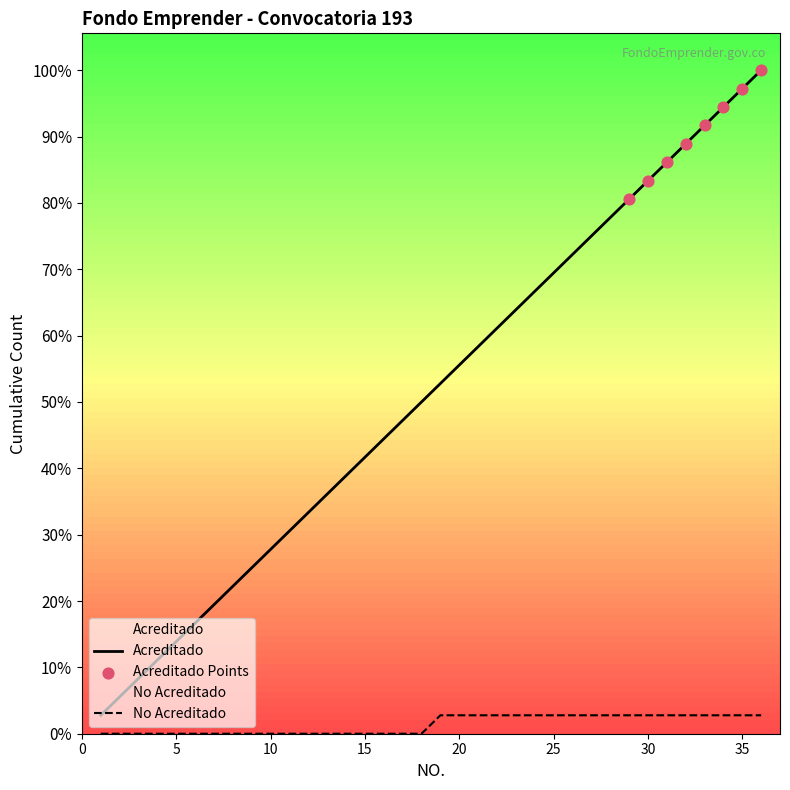

At which category is the sum across all series the highest?

36